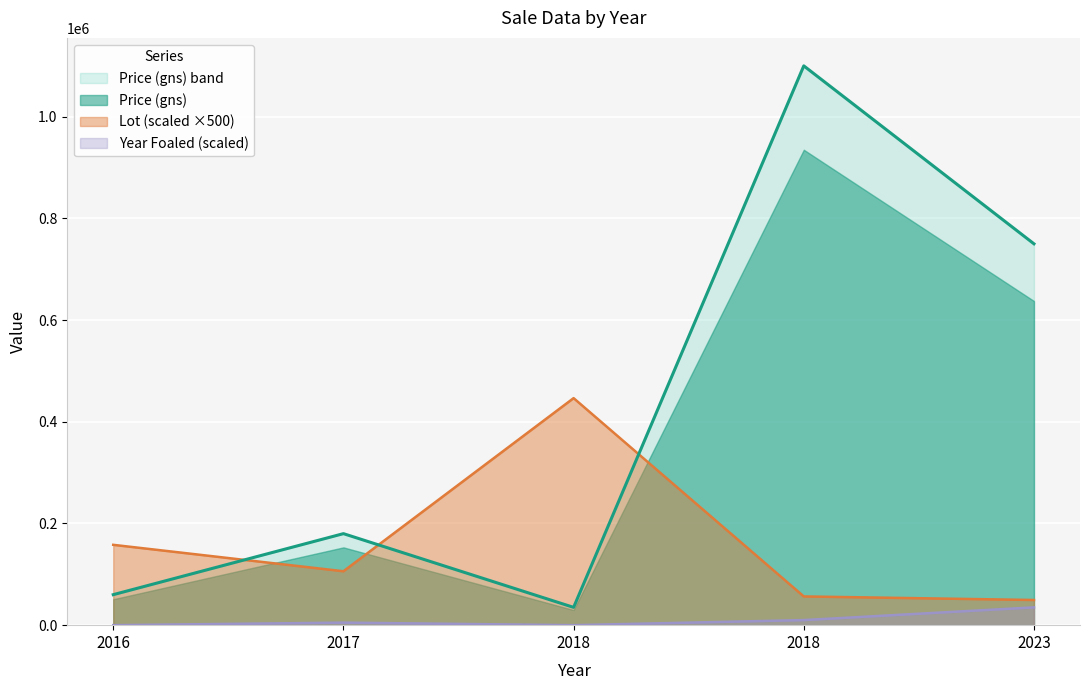

In Year Foaled, how many points are higher than both neighbors (excluding endpoints)?

1